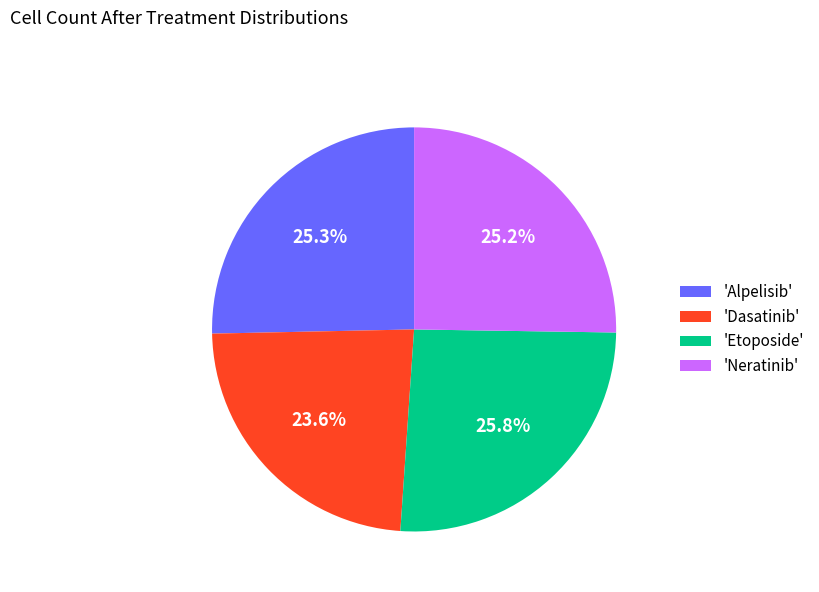

How many segments does this pie chart have?

4